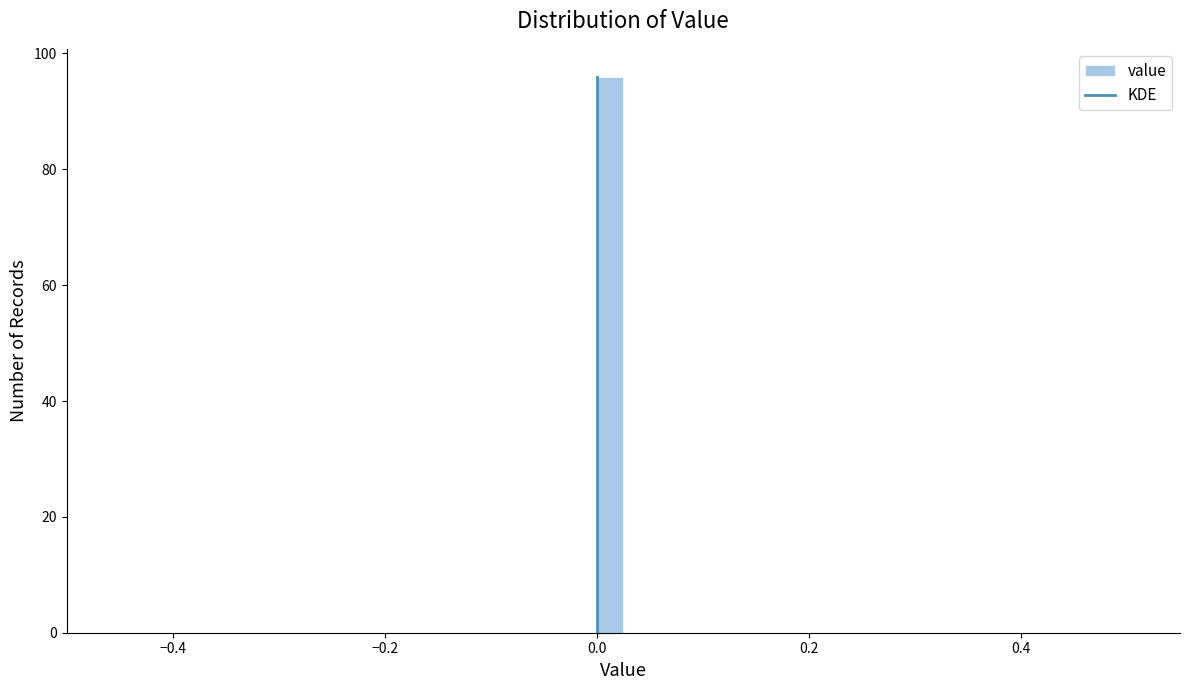

Read against the x-axis, roughly where is the centre of the tallest bar?

0.02